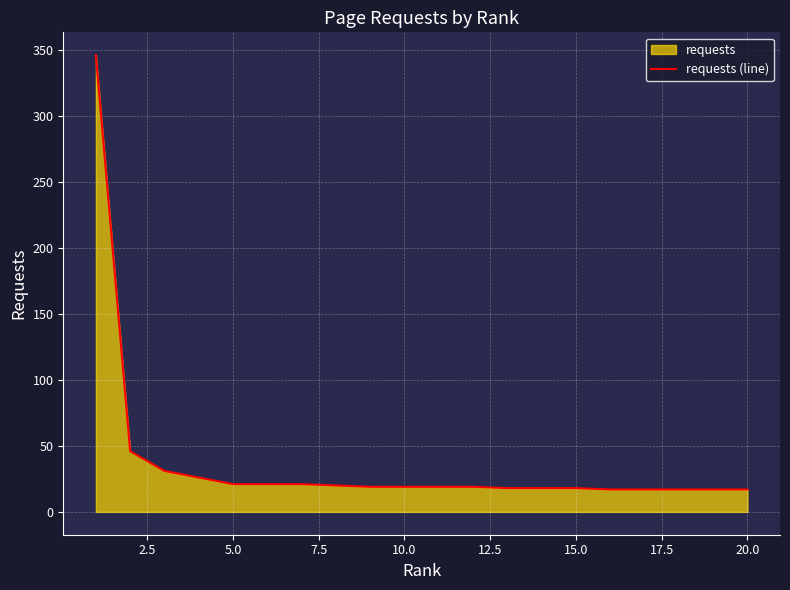

What is the sum of all values?

747